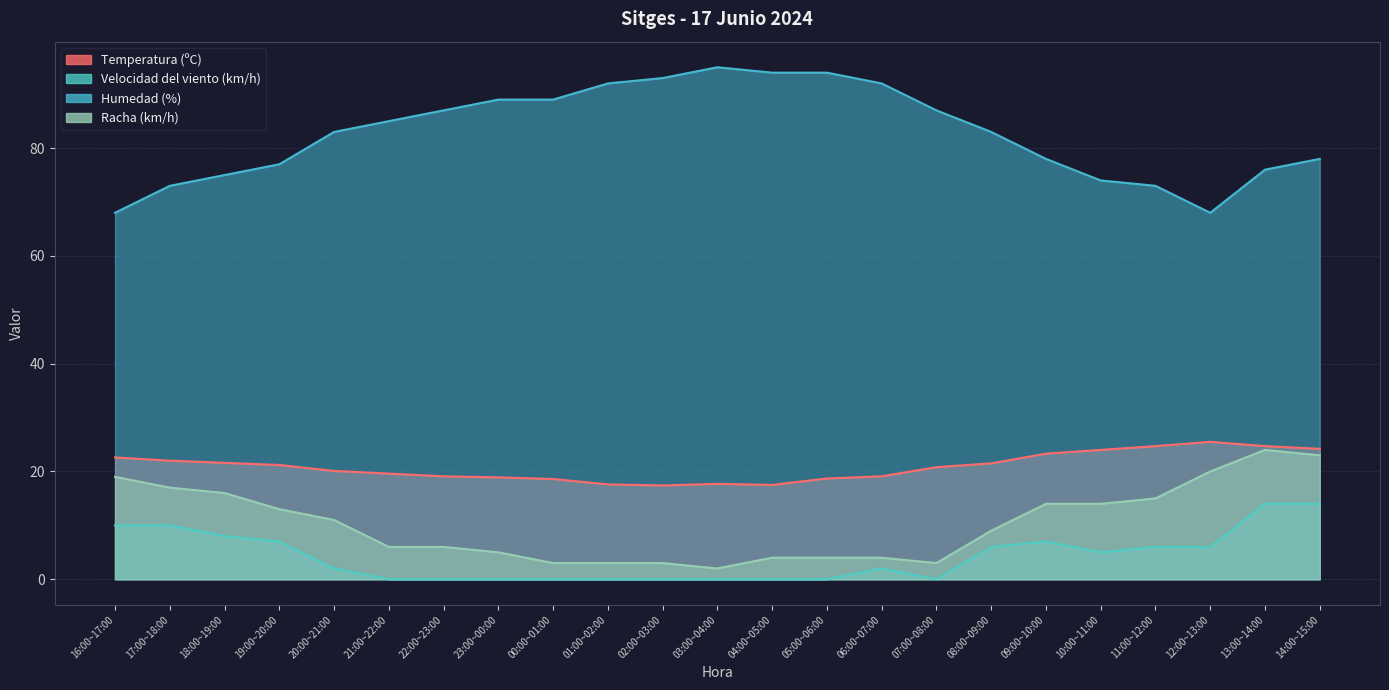

Where is the first local minimum for Temperatura (ºC)?

02:00~03:00